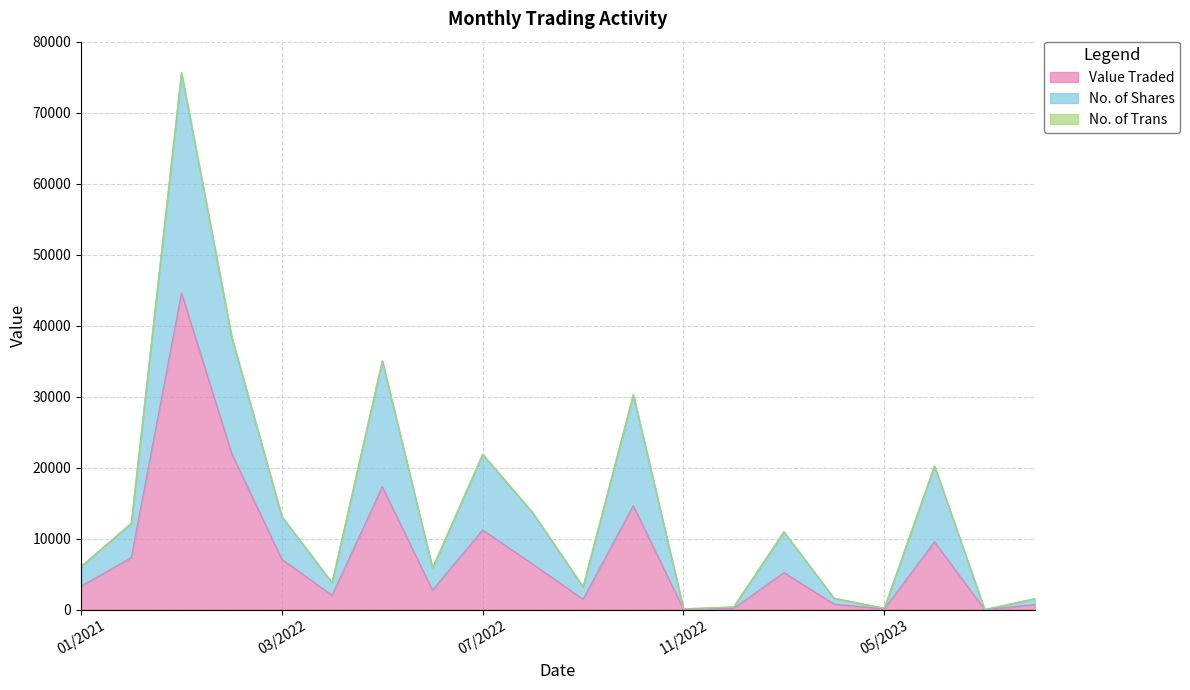

Is the value of No. of Shares at 01/2023 greater than the value of Value Traded at 02/2022?

No